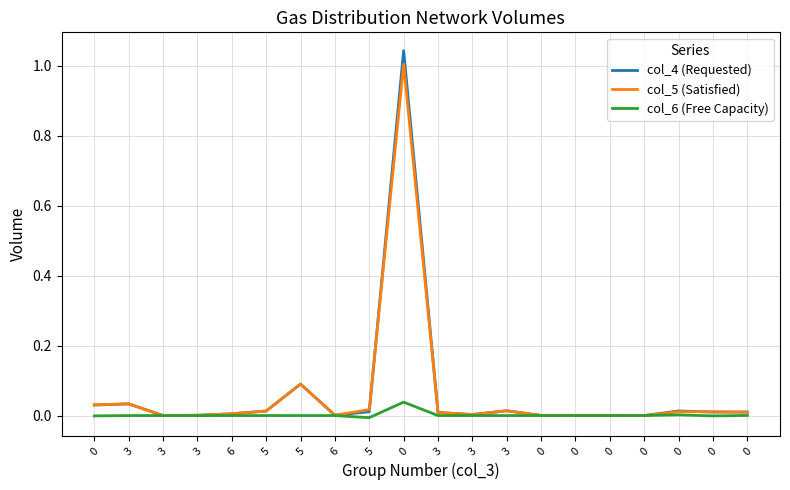

In col_4 (Requested), how many points are lower than both neighbors (excluding endpoints)?

3